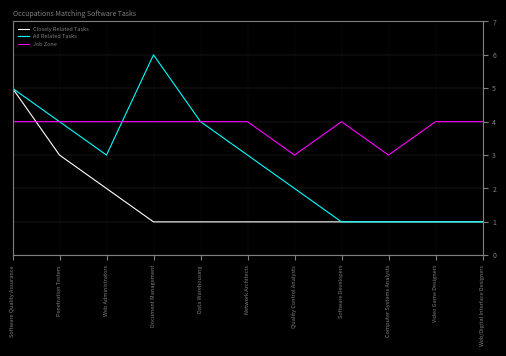

What is the maximum value for All Related Tasks?

6